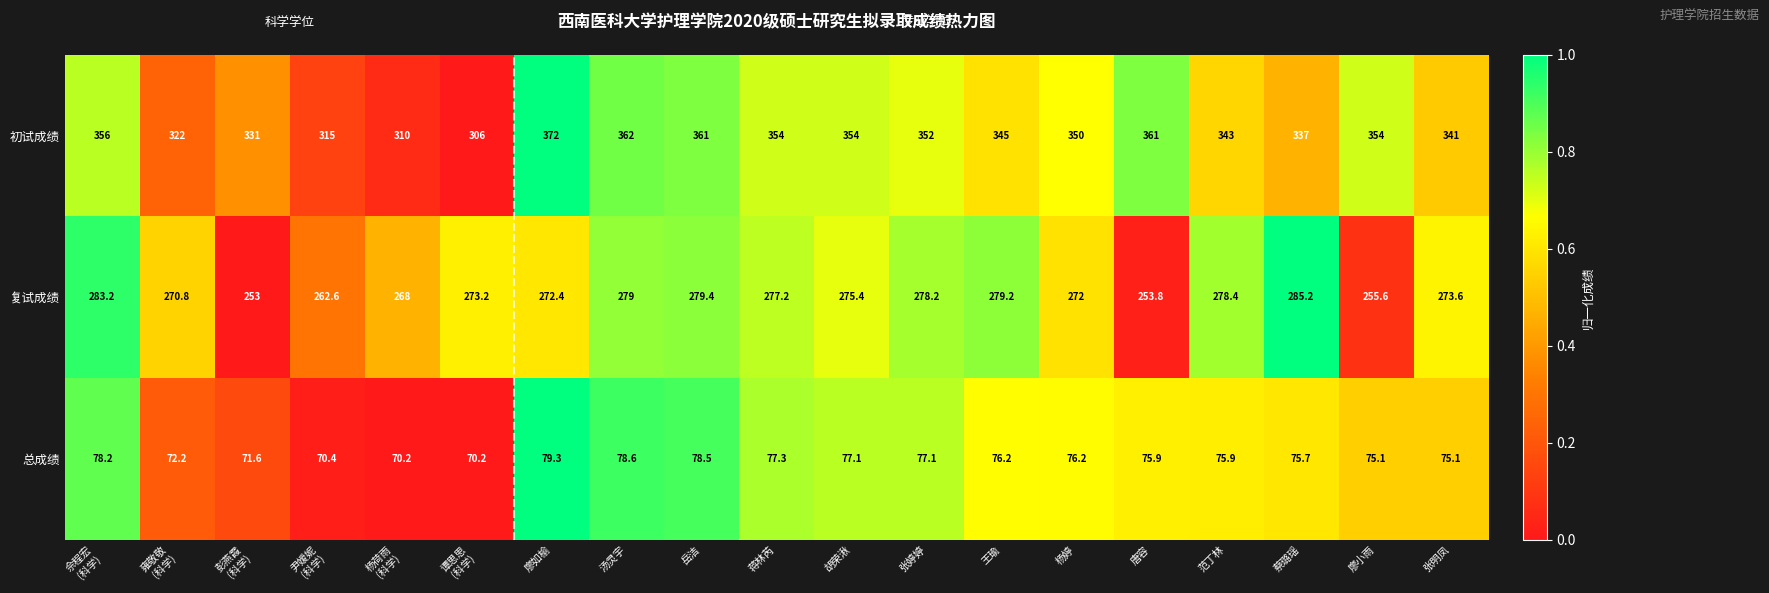

Between 佘程宏
(科学) and 蒋林芮, which series saw the biggest shift?

复试成绩